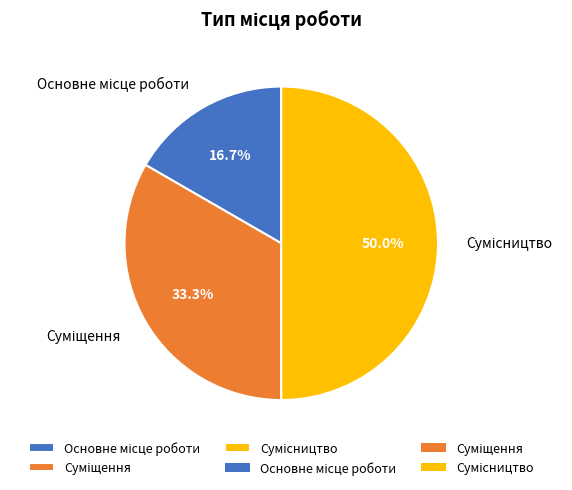

Is Основне місце роботи the majority of the pie?

No